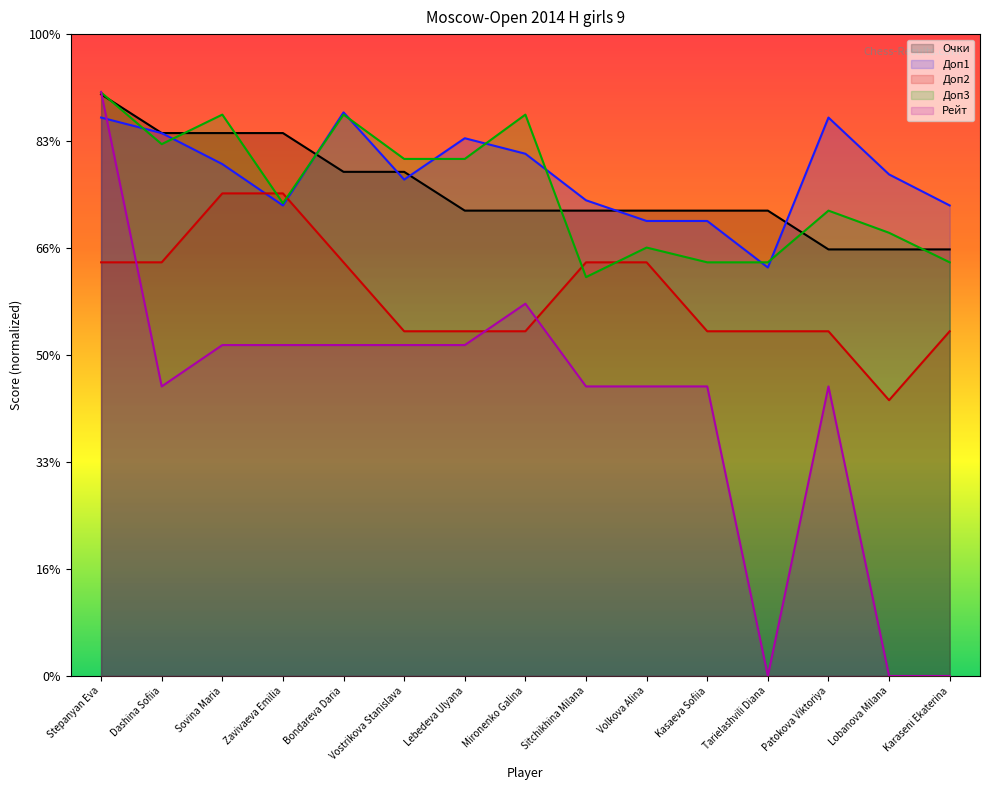

Does the chart have visible grid lines?

No